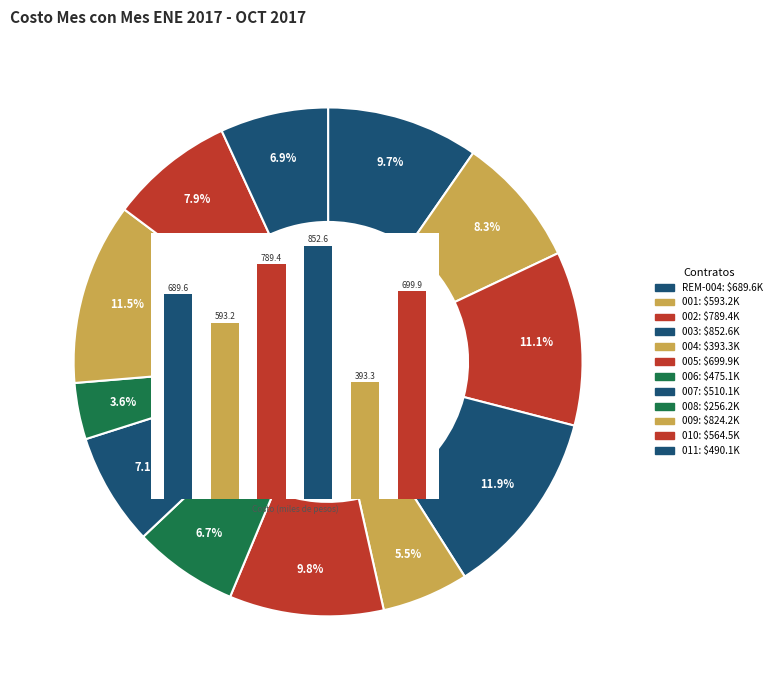

Rank the categories by value from lowest to highest.

DGOPT-R33-008-2017, DGOPT-R33-004-2017, DGOPT-R33-006-2017, DGOPT-R33-011-2017, DGOPT-R33-007-2017, DGOPT-R33-010-2017, DGOPT-R33-001-2017, DGOPT-R33-REM-004-2017, DGOPT-R33-005-2017, DGOPT-R33-002-2017, DGOPT-R33-009-2017, DGOPT-R33-003-2017